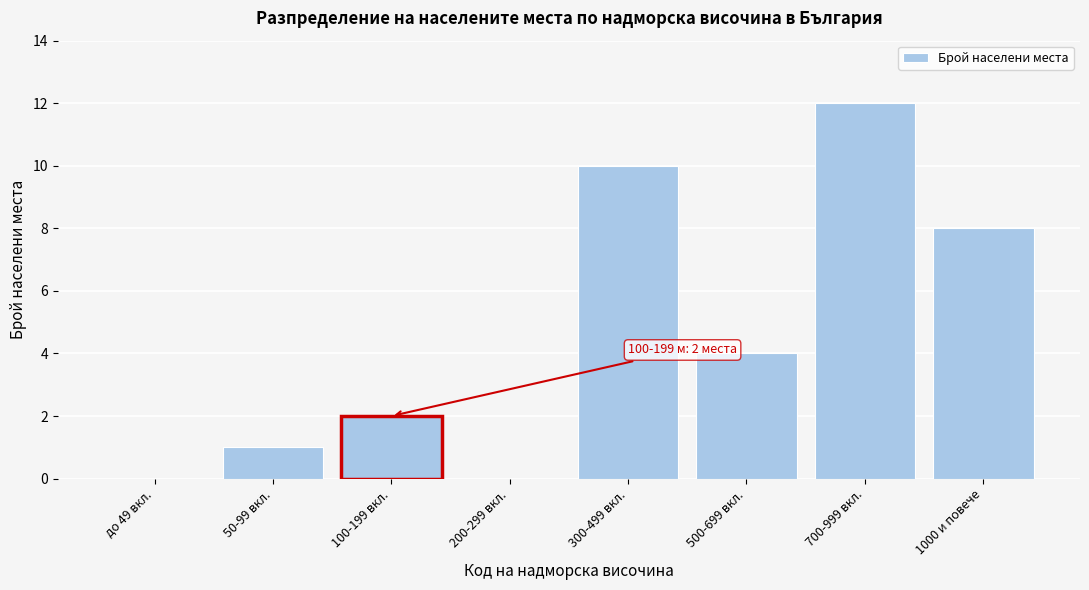

Reading left to right, extract all data points from this chart.

до 49 вкл.=0	50-99 вкл.=1	100-199 вкл.=2	200-299 вкл.=0	300-499 вкл.=10	500-699 вкл.=4	700-999 вкл.=12	1000 и повече=8